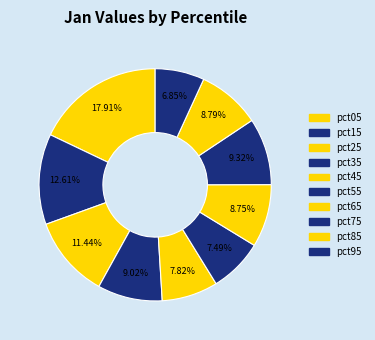

To the nearest percent, what percentage of the pie is pct85?

9%